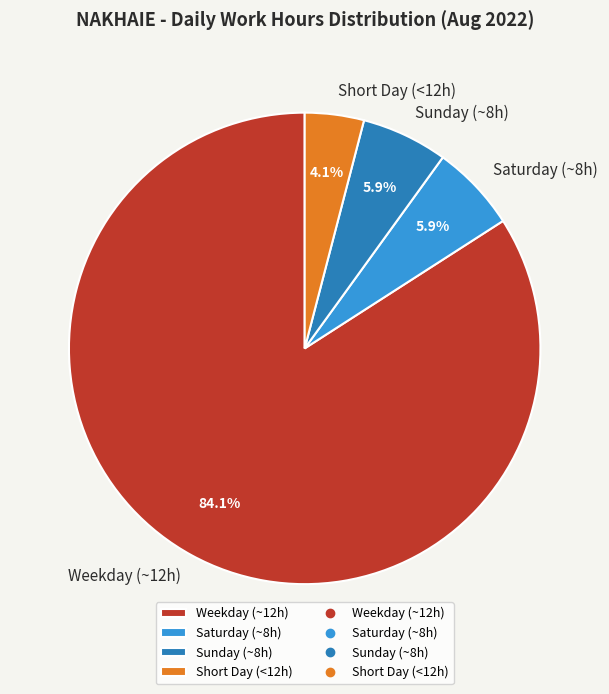

Which slice represents more than half of the pie?

Weekday (~12h)